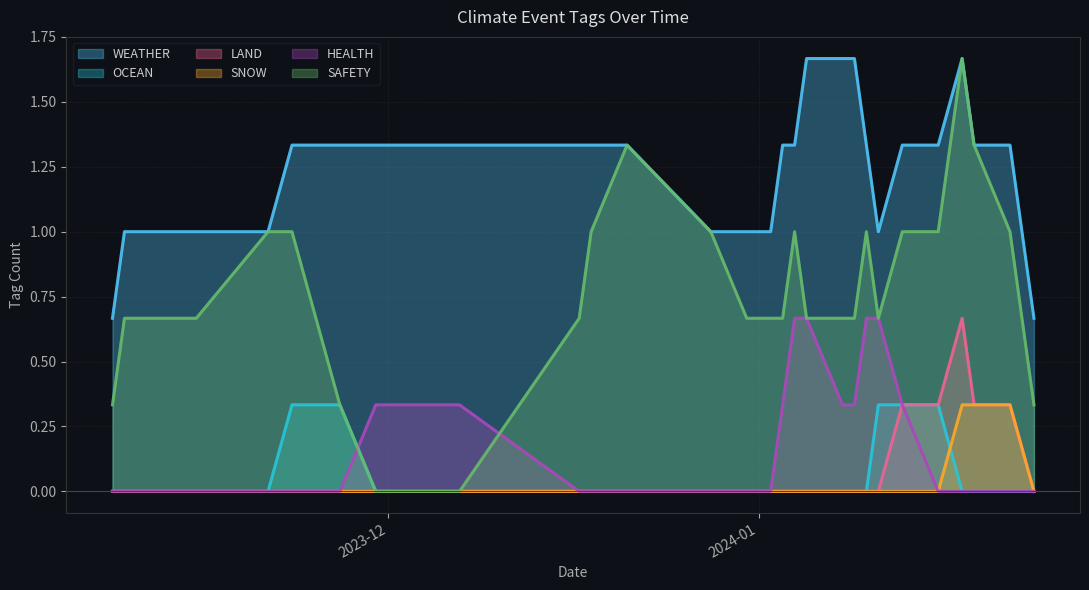

At which label is SNOW closest to 0?

2023-11-08